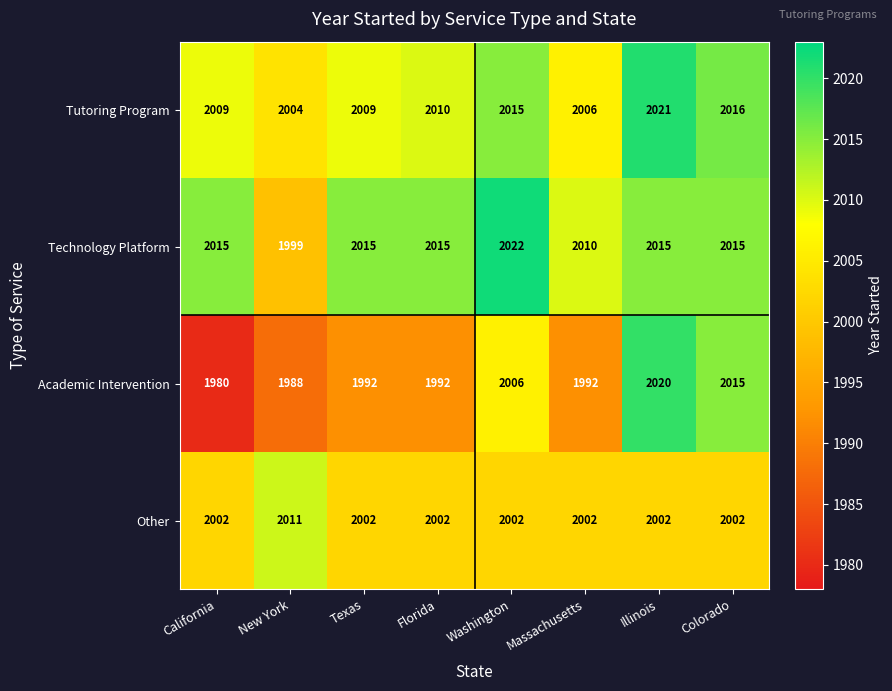

True or false: Academic Intervention has a value of 1992 at Florida.

True